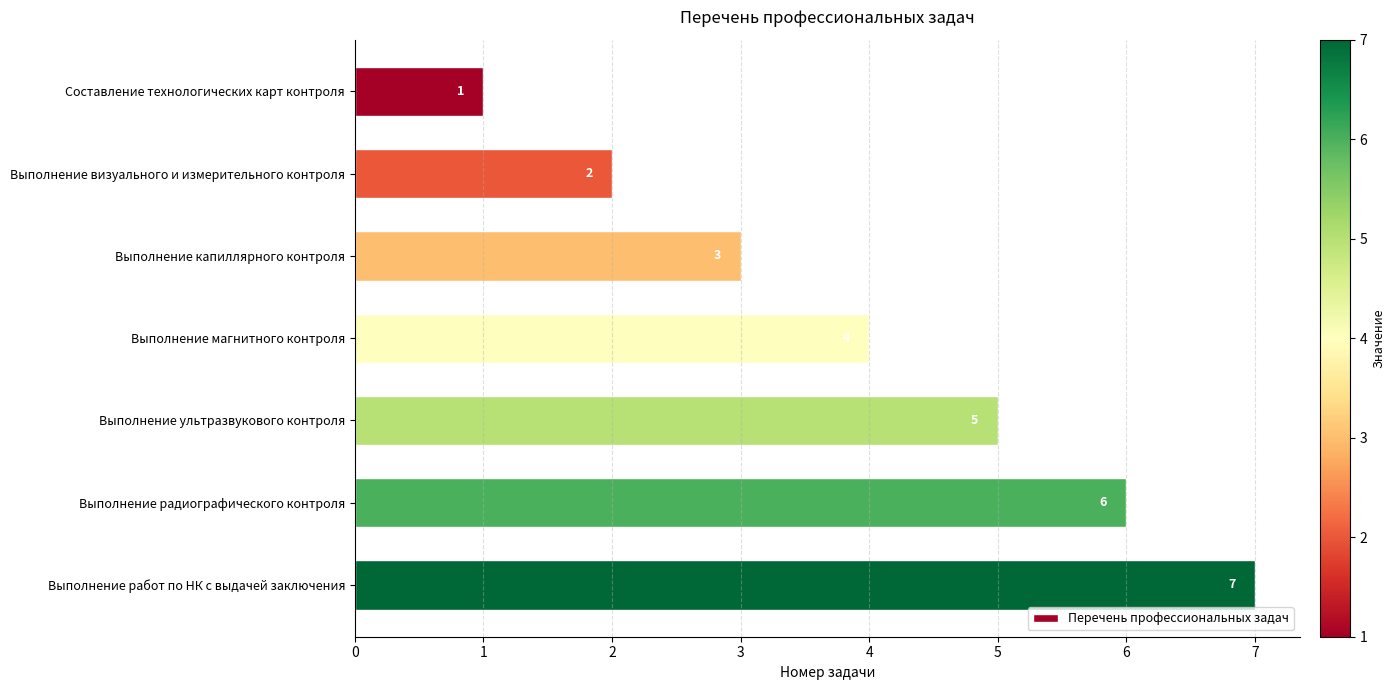

What is the sum of all values?

28